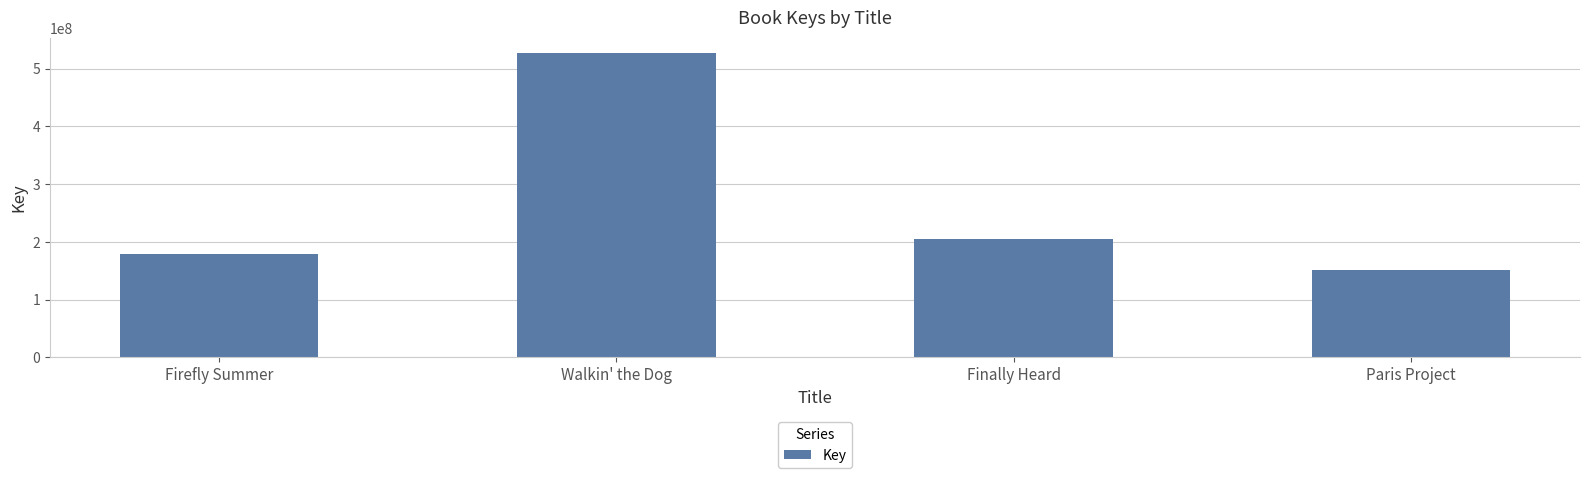

List the labels in order of value, largest first.

Walkin' the Dog, Finally Heard, Firefly Summer, Paris Project